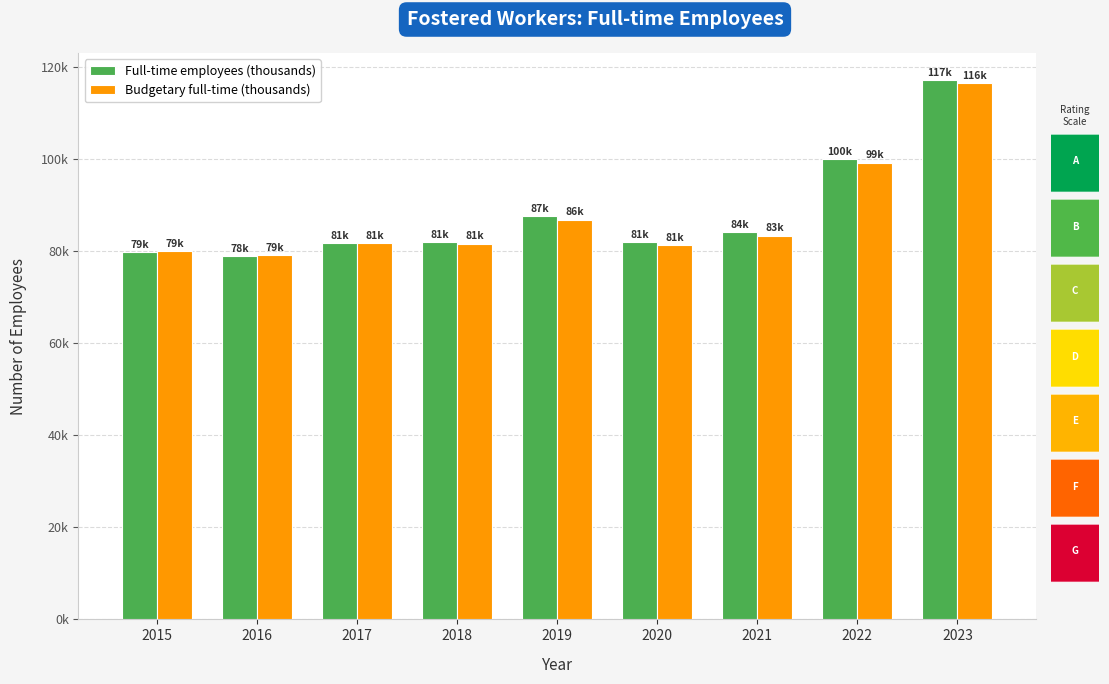

Rank the series by their maximum value, from lowest to highest.

Budgetary full-time (thousands), Full-time employees (thousands)